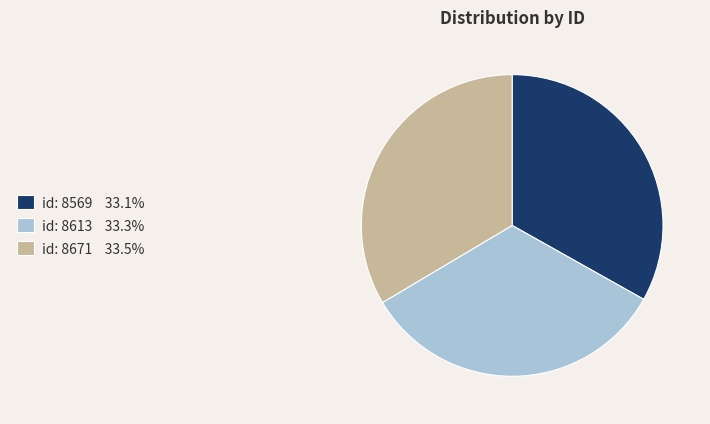

Approximately how many times larger is the value at id: 8569 compared to id: 8671?

1.0